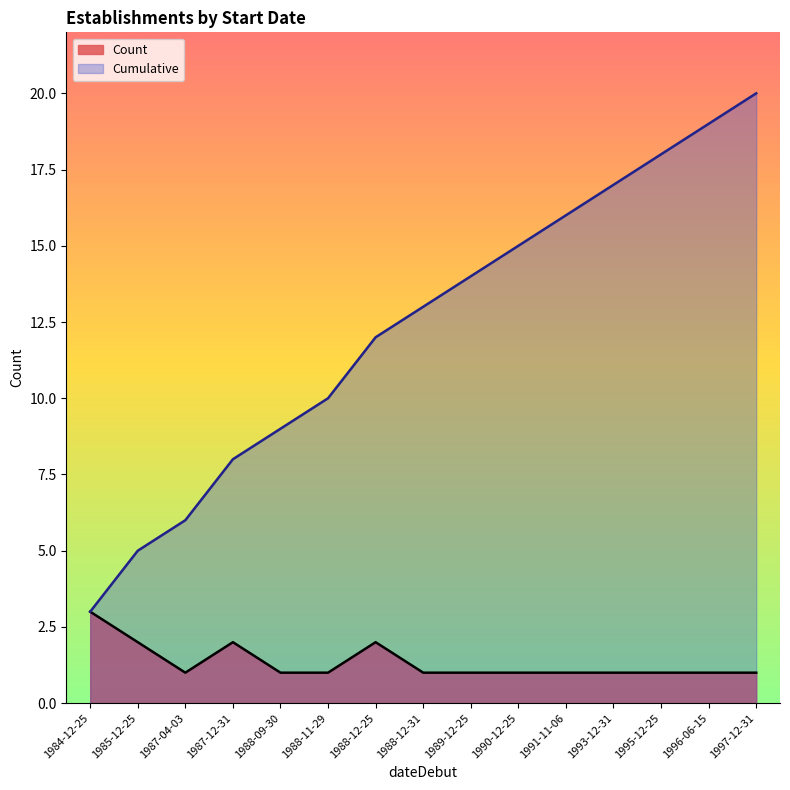

Reading left to right, extract all data points from this chart.

Count: 3	2	1	2	1	1	2	1	1	1	1	1	1	1	1
Cumulative: 3	5	6	8	9	10	12	13	14	15	16	17	18	19	20